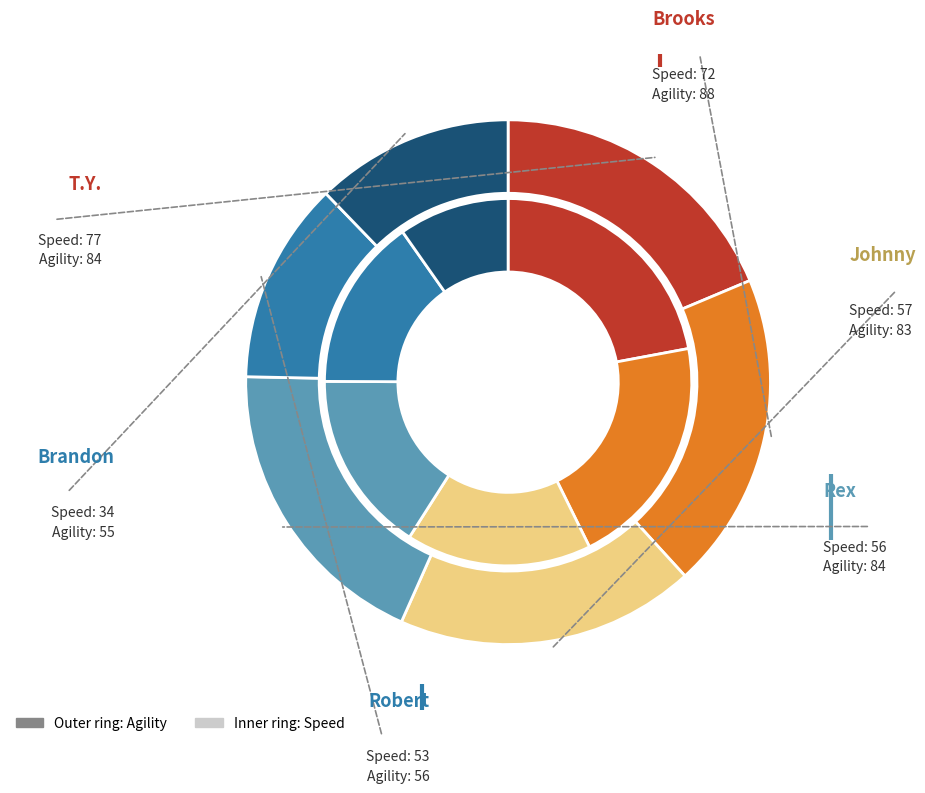

What percentage is the Robert slice, to the nearest percent?

12%